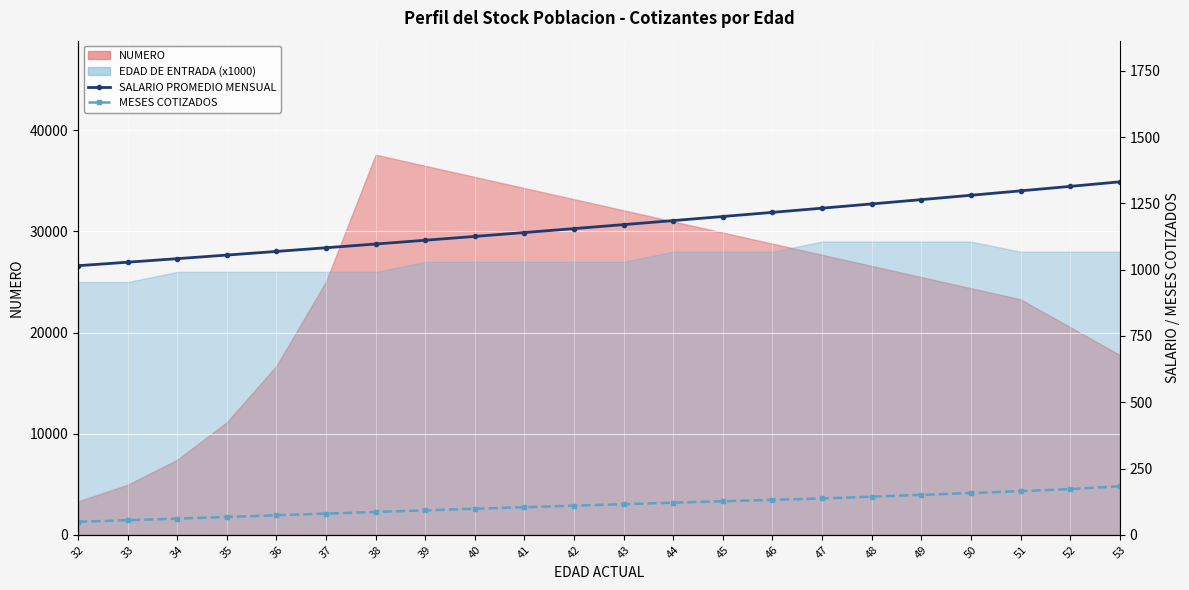

At which label does SALARIO PROMEDIO MENSUAL reach its minimum?

32